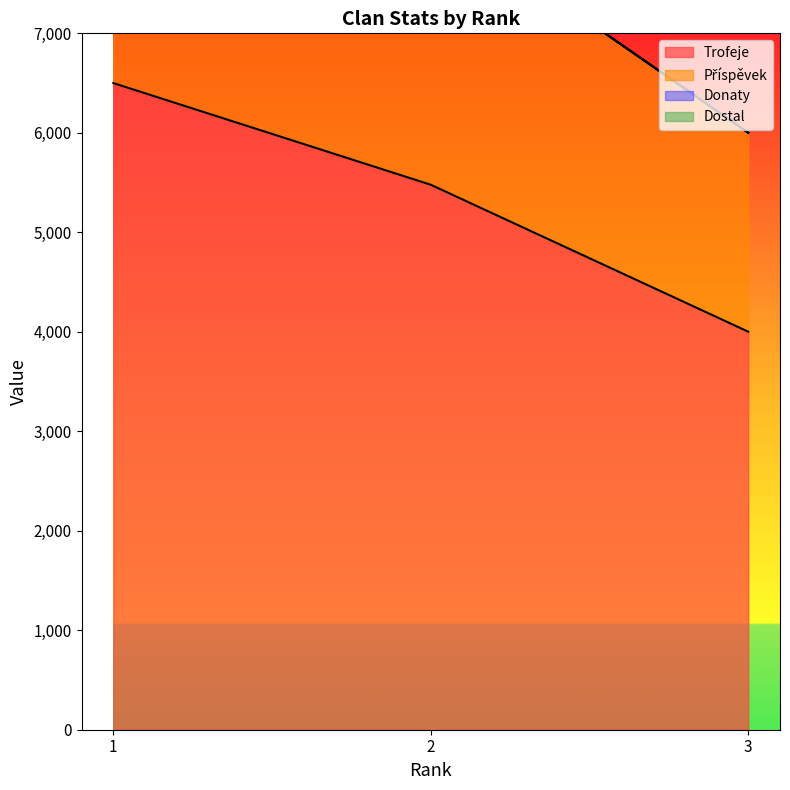

What is the minimum value for Trofeje?

4001